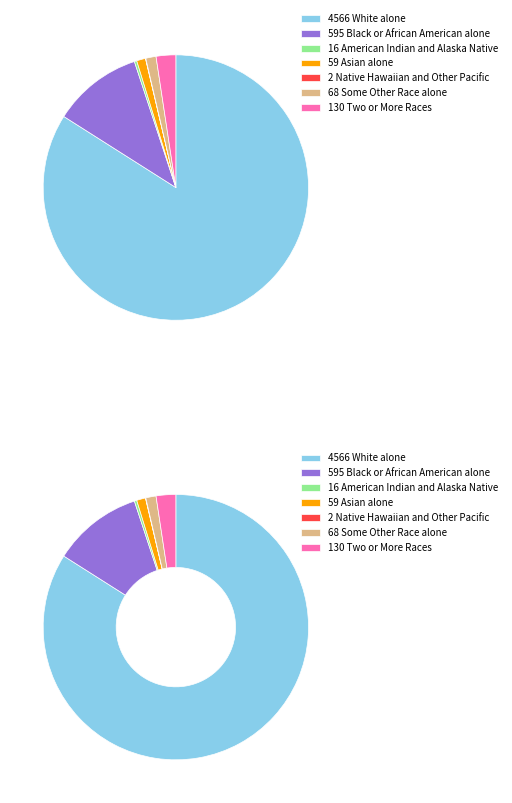

Which slice is the largest?

White alone